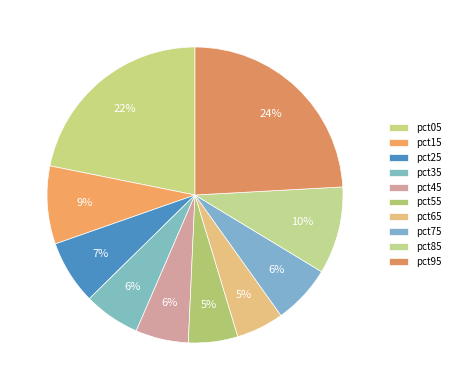

How many slices are in this pie chart?

10